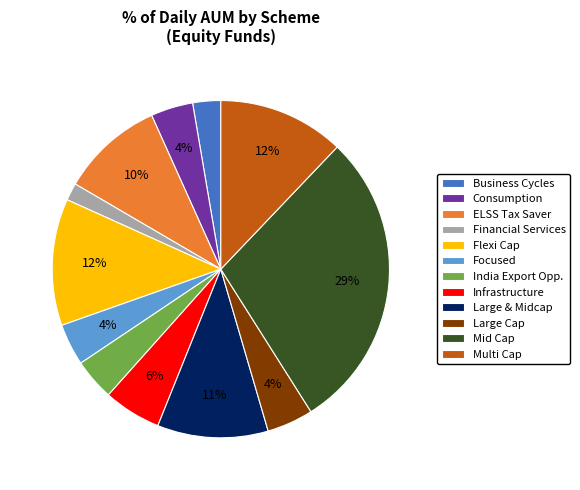

Between Large Cap and Financial Services, which is larger?

Large Cap